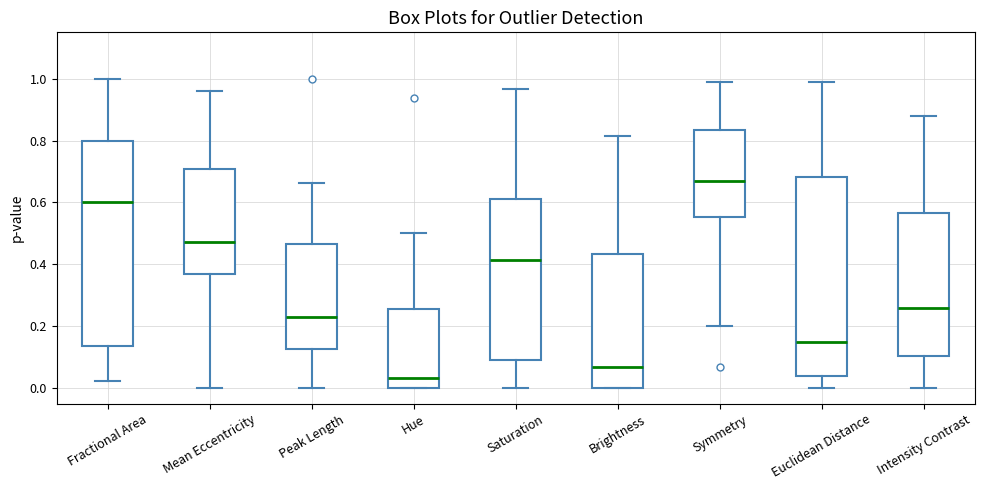

Reading left to right, transcribe this box plot: for each box, give where its median line is, the range the box spans, and where its two whiskers end, as read against the y-axis. The values are not printed on the chart, so give them approximately, as read against the axis.

Fractional Area: median 0.60, box 0.14 to 0.80, whiskers 0.02 to 1.00
Mean Eccentricity: median 0.48, box 0.36 to 0.70, whiskers 0.00 to 0.96
Peak Length: median 0.24, box 0.12 to 0.46, whiskers 0.00 to 0.66
Hue: median 0.04, box 0.00 to 0.26, whiskers 0.00 to 0.50
Saturation: median 0.42, box 0.10 to 0.62, whiskers 0.00 to 0.96
Brightness: median 0.06, box 0.00 to 0.44, whiskers 0.00 to 0.82
Symmetry: median 0.68, box 0.56 to 0.84, whiskers 0.20 to 1.00
Euclidean Distance: median 0.16, box 0.04 to 0.68, whiskers 0.00 to 1.00
Intensity Contrast: median 0.26, box 0.10 to 0.56, whiskers 0.00 to 0.88